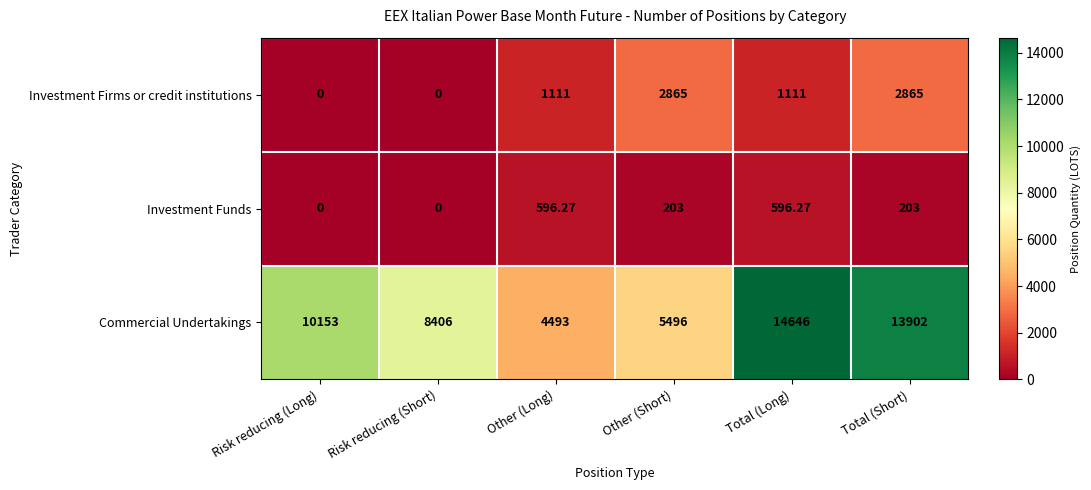

Rank the series by their maximum value, from highest to lowest.

Commercial Undertakings, Investment Firms or credit institutions, Investment Funds